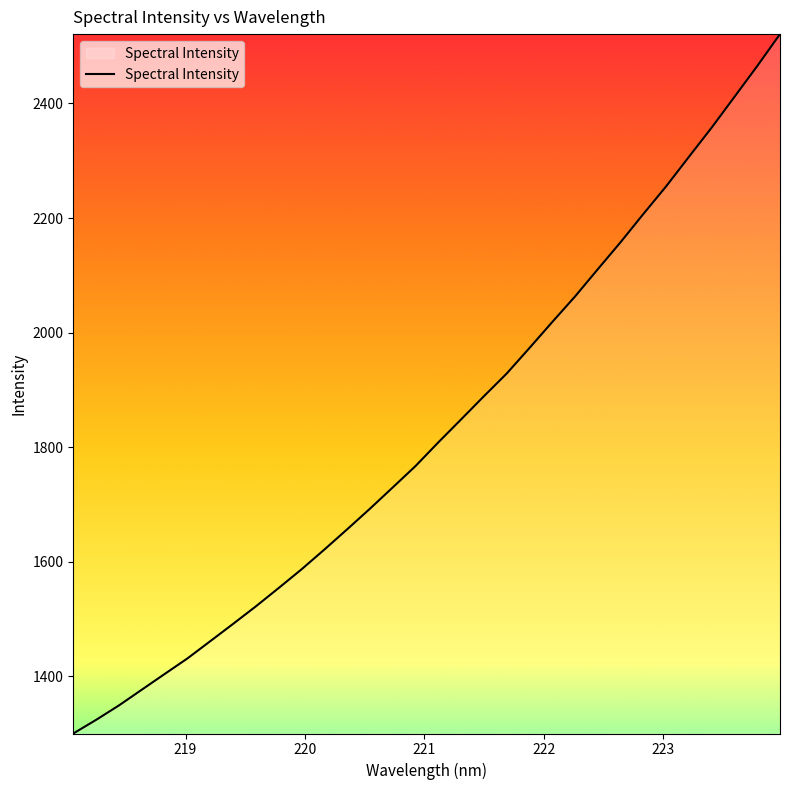

What is the greatest value displayed?

2521.2